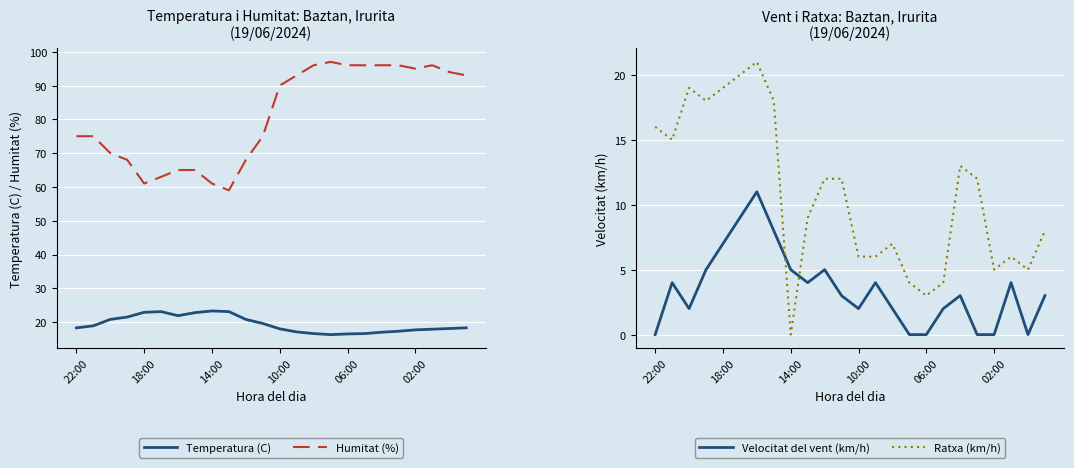

What is the value of the Velocitat del vent (km/h) point at the 15th from the left?

2.0